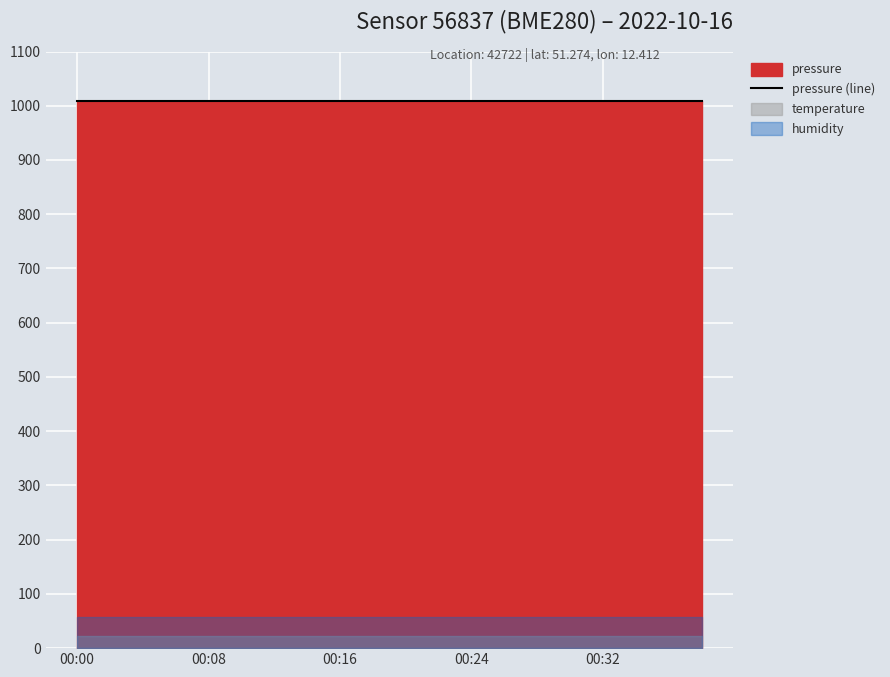

Reading right to left, extract all data points from this chart.

temperature: 22.1	22.1	22.1	22.1	22.1	22.1	22.1	22.1	22.1	22.1	22.1	22.1	22.1	22.1	22.1	22.1	22.1	22.1	22.1	22.1
humidity: 57.9	57.9	57.9	57.9	57.9	57.9	57.9	57.9	57.9	57.9	57.9	57.9	57.9	57.9	57.9	57.9	57.9	57.9	57.9	57.9
pressure: 1008.3	1008.3	1008.3	1008.3	1008.3	1008.3	1008.3	1008.3	1008.3	1008.3	1008.3	1008.3	1008.3	1008.3	1008.3	1008.3	1008.3	1008.3	1008.3	1008.3